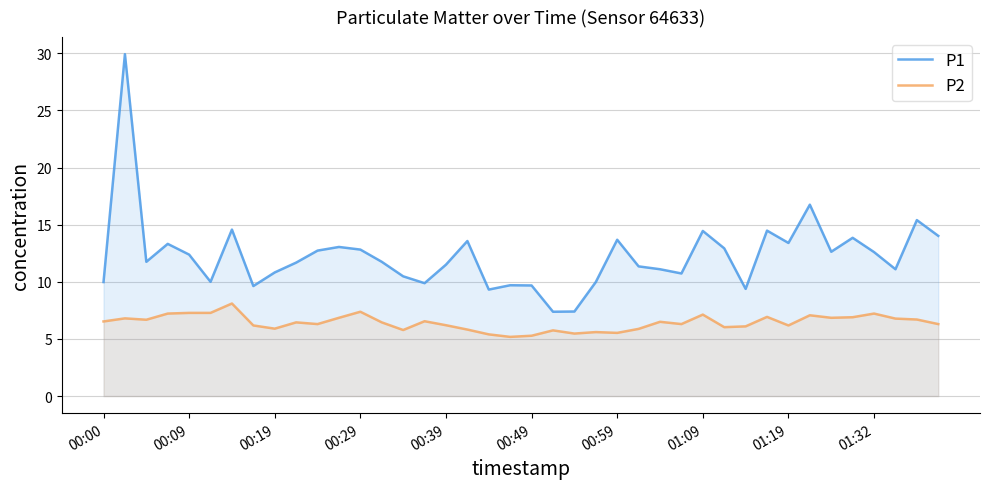

What are all the series names shown in the legend?

P1, P2